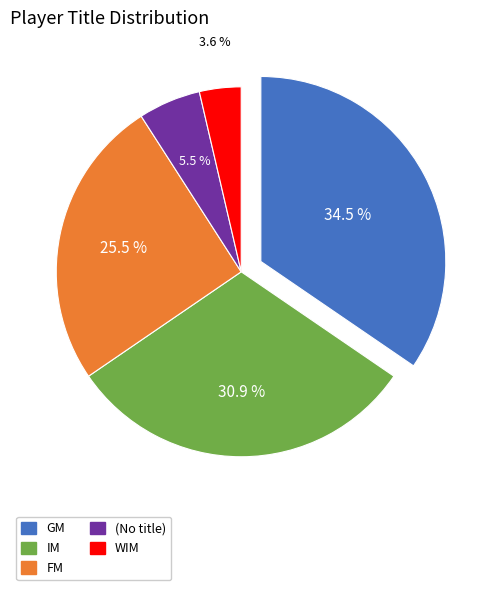

True or false: GM accounts for 35% of the total.

True